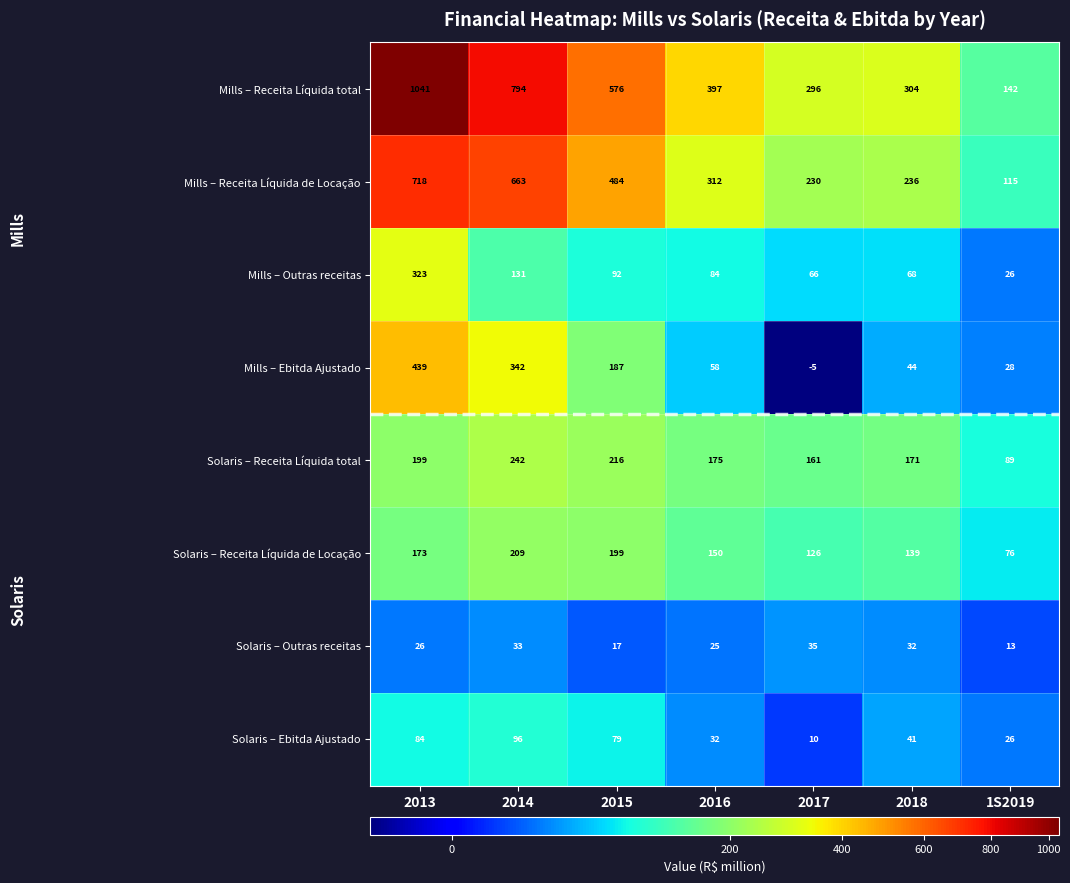

What is the spread (max minus min) of values at 2016?

372